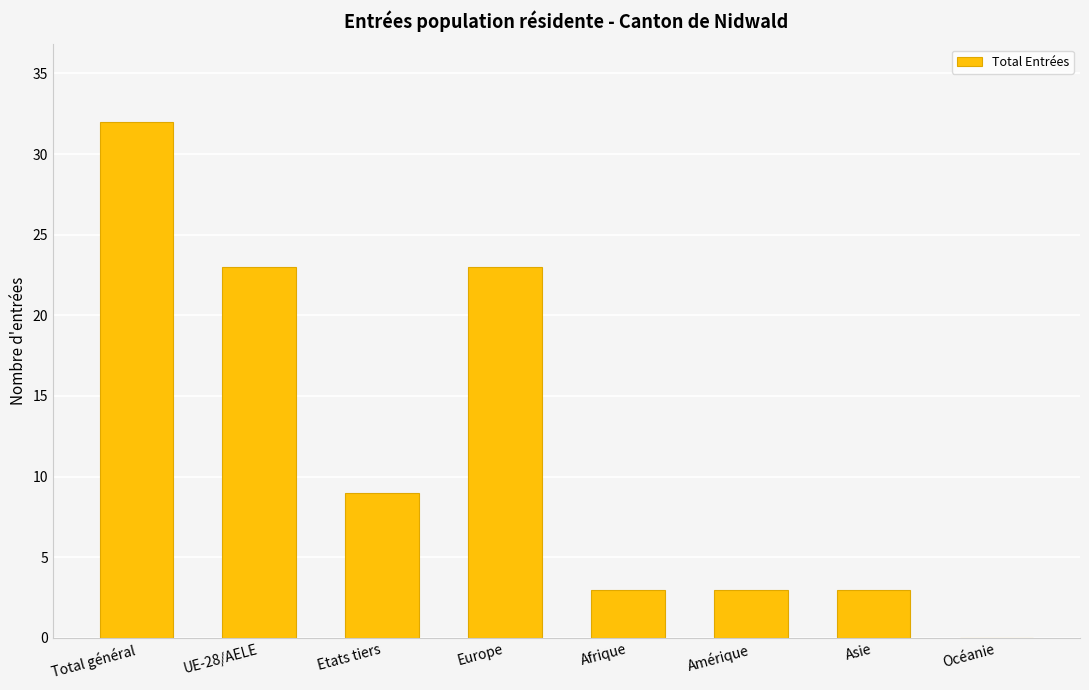

Reading left to right, transcribe all the data shown in this chart.

Total général=32	UE-28/AELE=23	Etats tiers=9	Europe=23	Afrique=3	Amérique=3	Asie=3	Océanie=0